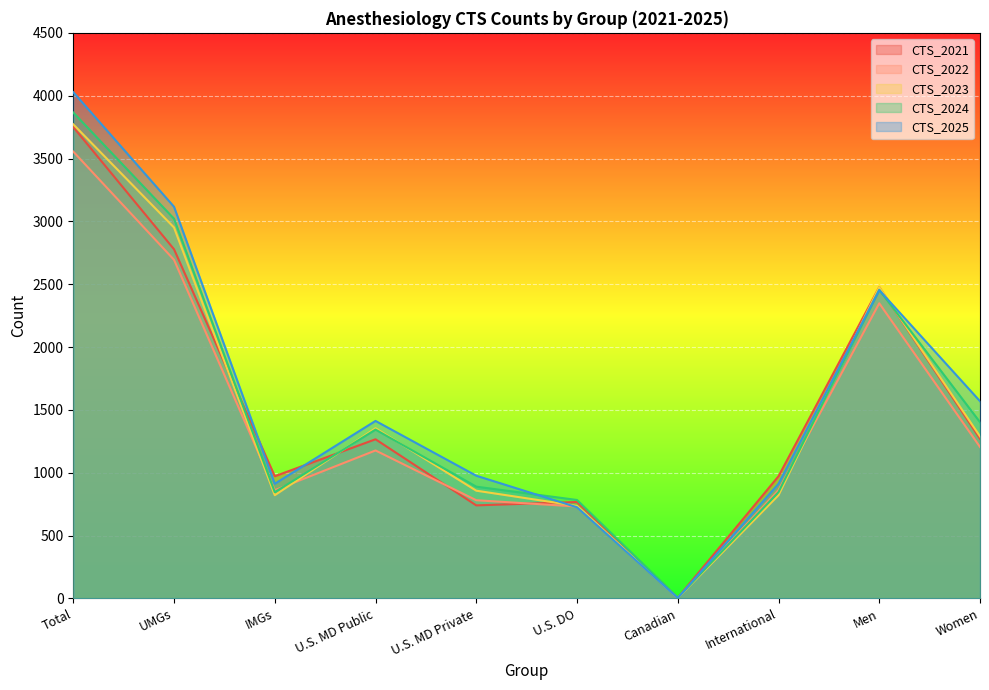

Reading right to left, extract all data points from this chart.

CTS_2021: 1270	2477	972	5	767	740	1266	972	2778	3750
CTS_2022: 1205	2348	861	5	731	781	1177	861	2694	3555
CTS_2023: 1289	2477	821	4	736	857	1354	821	2951	3772
CTS_2024: 1402	2455	845	6	783	889	1343	845	3021	3866
CTS_2025: 1569	2453	912	3	725	976	1412	912	3116	4028